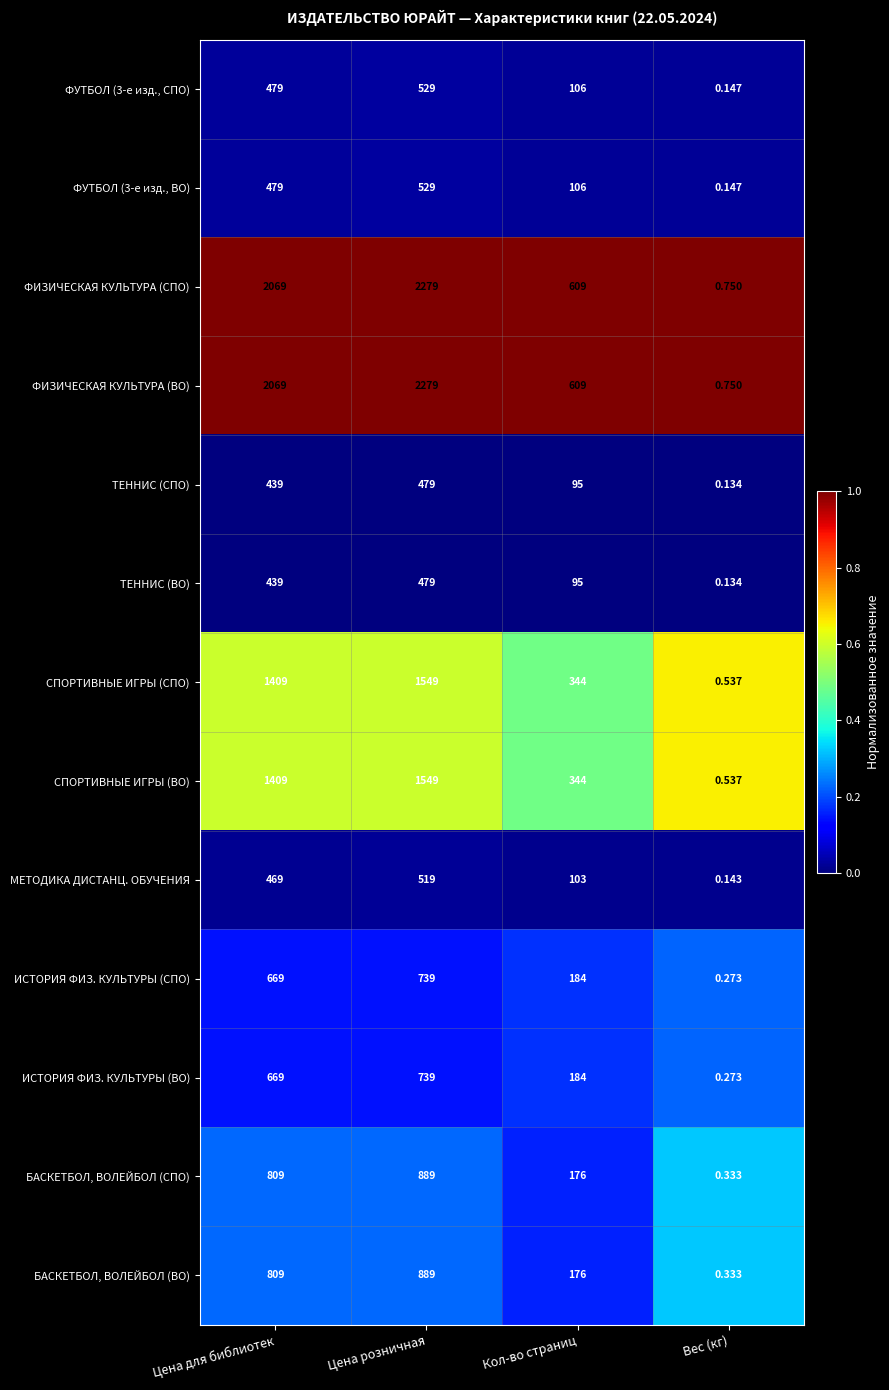

Where is ИСТОРИЯ ФИЗ. КУЛЬТУРЫ (СПО) nearest to the value 369?

Кол-во страниц